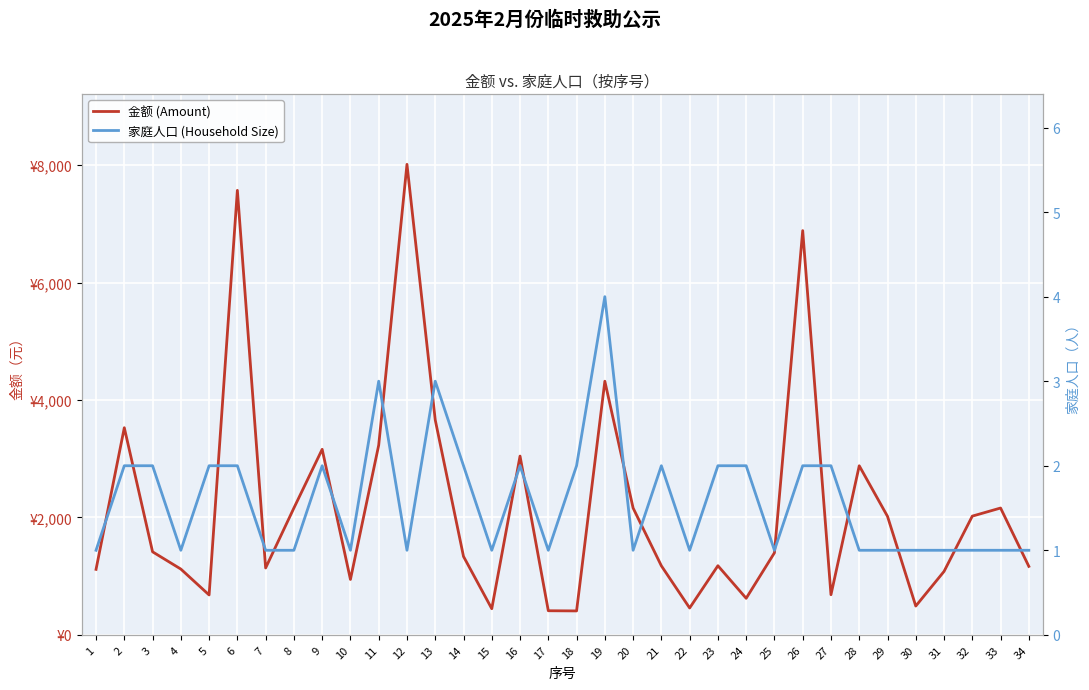

How many series are shown in this chart?

2